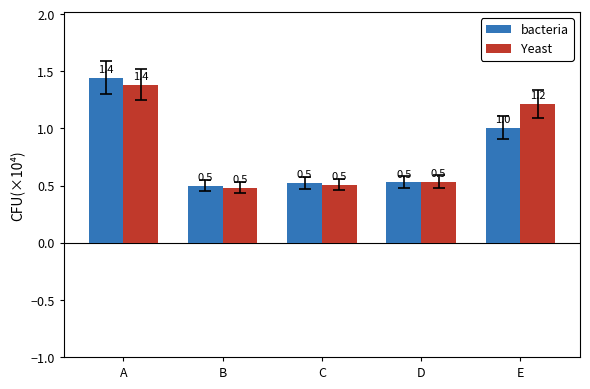

What is the difference between the highest and lowest values at A?

0.1